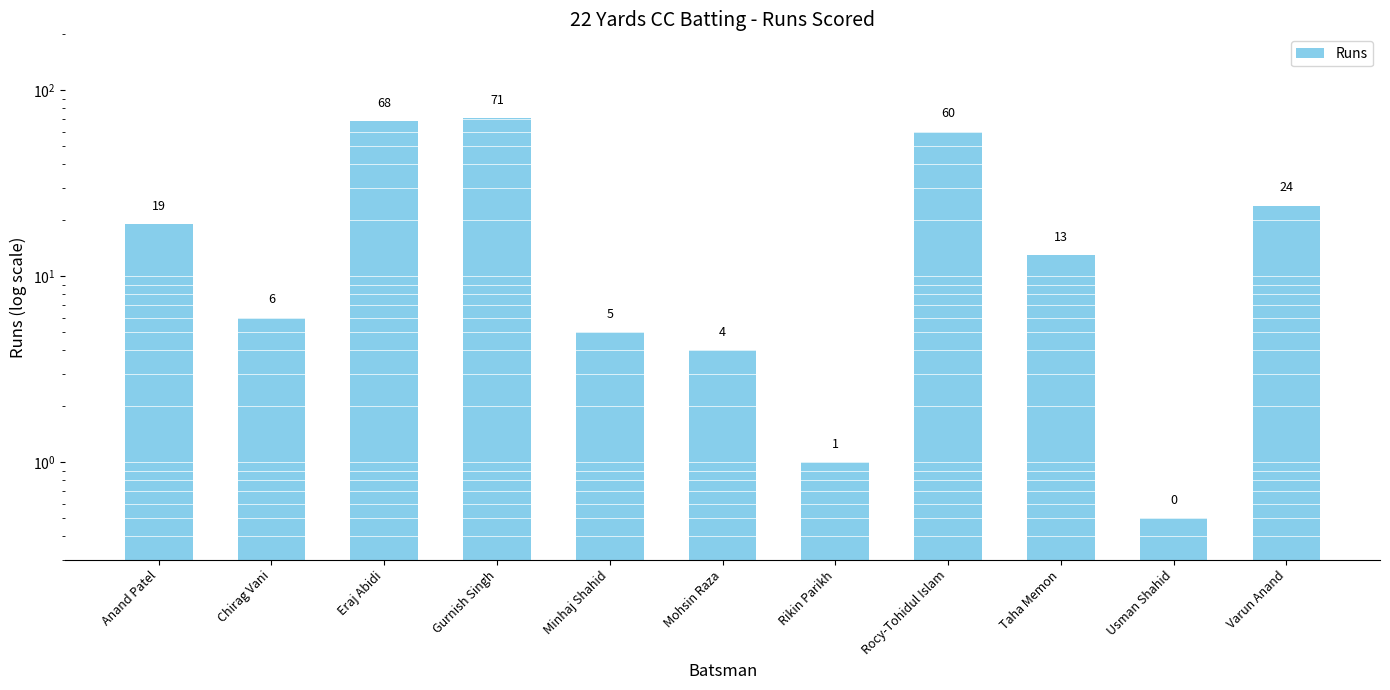

Count the number of categories in the chart.

11